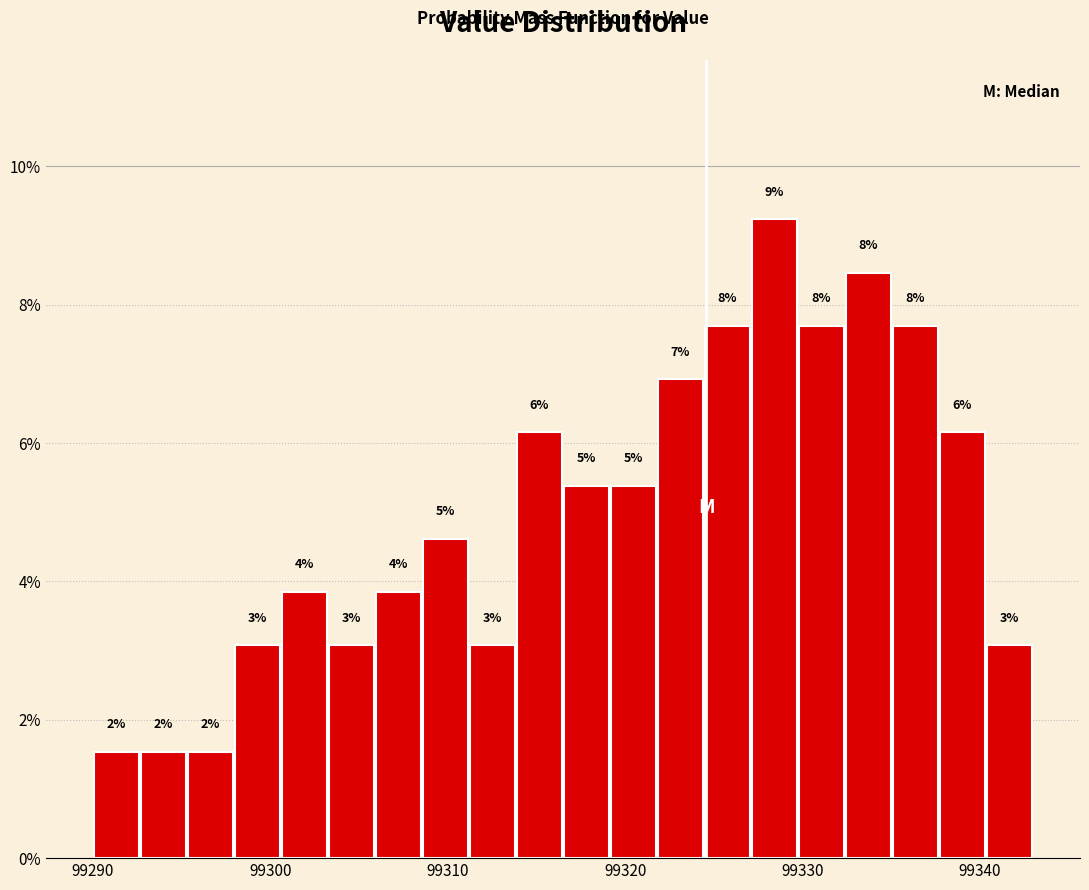

Around what value on the x-axis is the tallest bar? Give the approximate position of its centre, as read against the axis.

99328